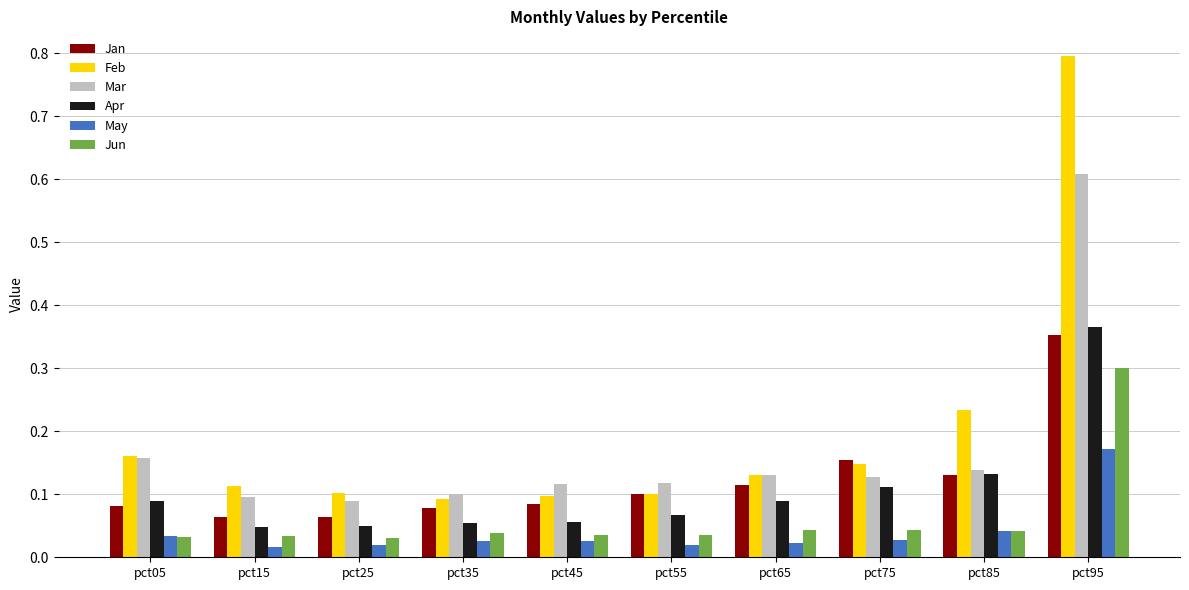

True or false: Mar has a value of 0.2 at pct55.

False